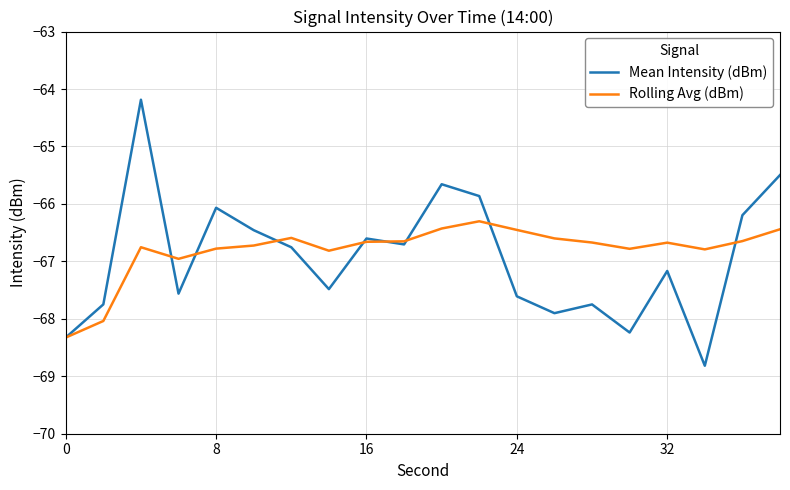

Which series has the largest range (max minus min)?

Mean Intensity (dBm)